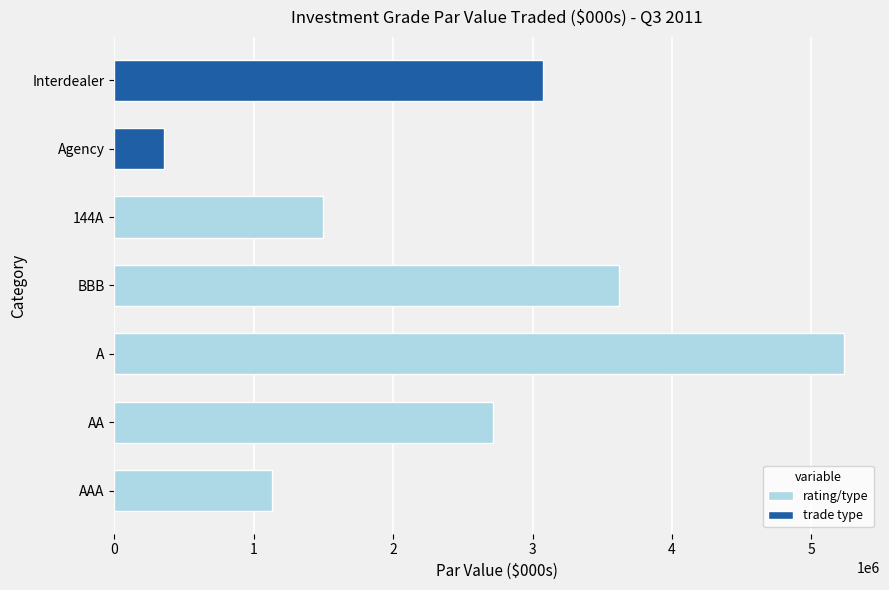

What is the approximate value at 144A?

1499289.2